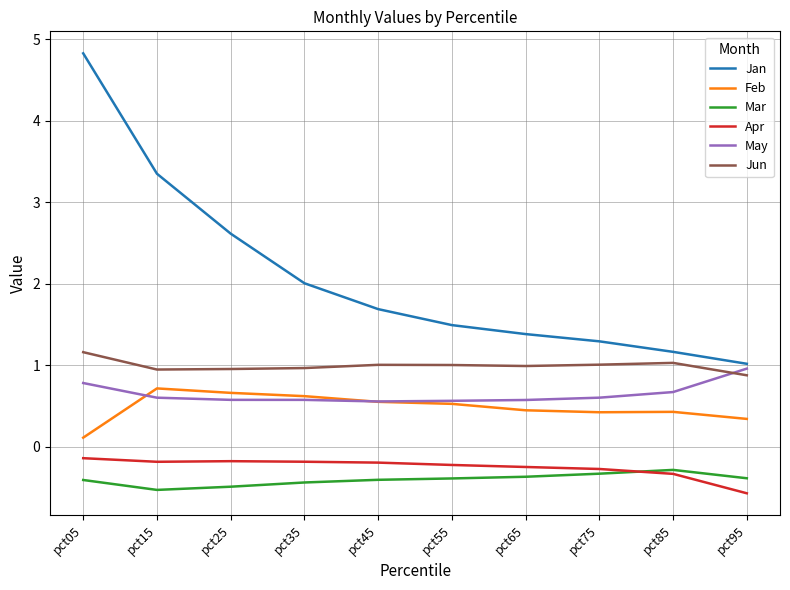

What is the spread (max minus min) of values at pct45?

2.1